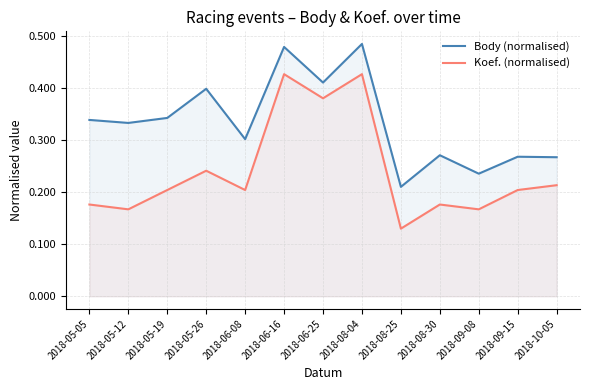

What is the average value of the Body (normalised) series?

0.3